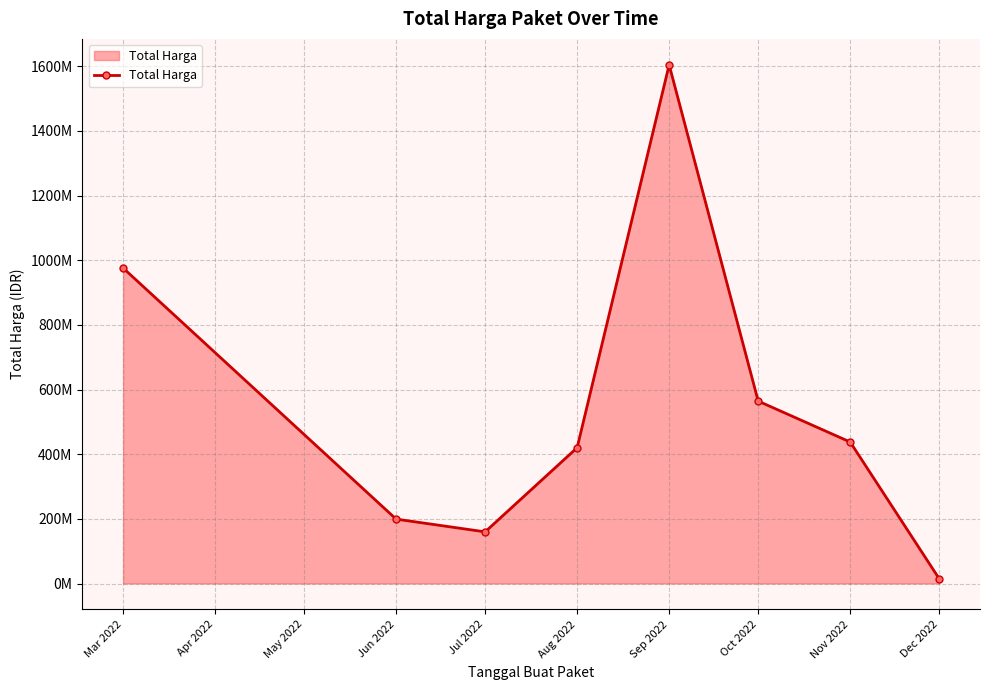

What is the sum of all values?

4375595175